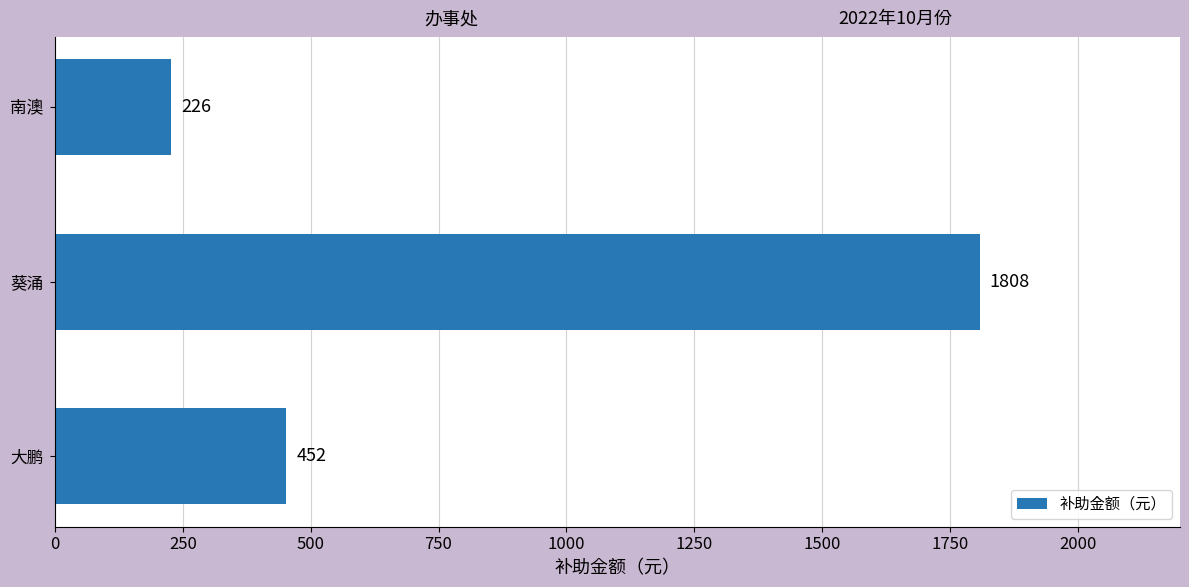

Rank the categories by value from highest to lowest.

葵涌, 大鹏, 南澳